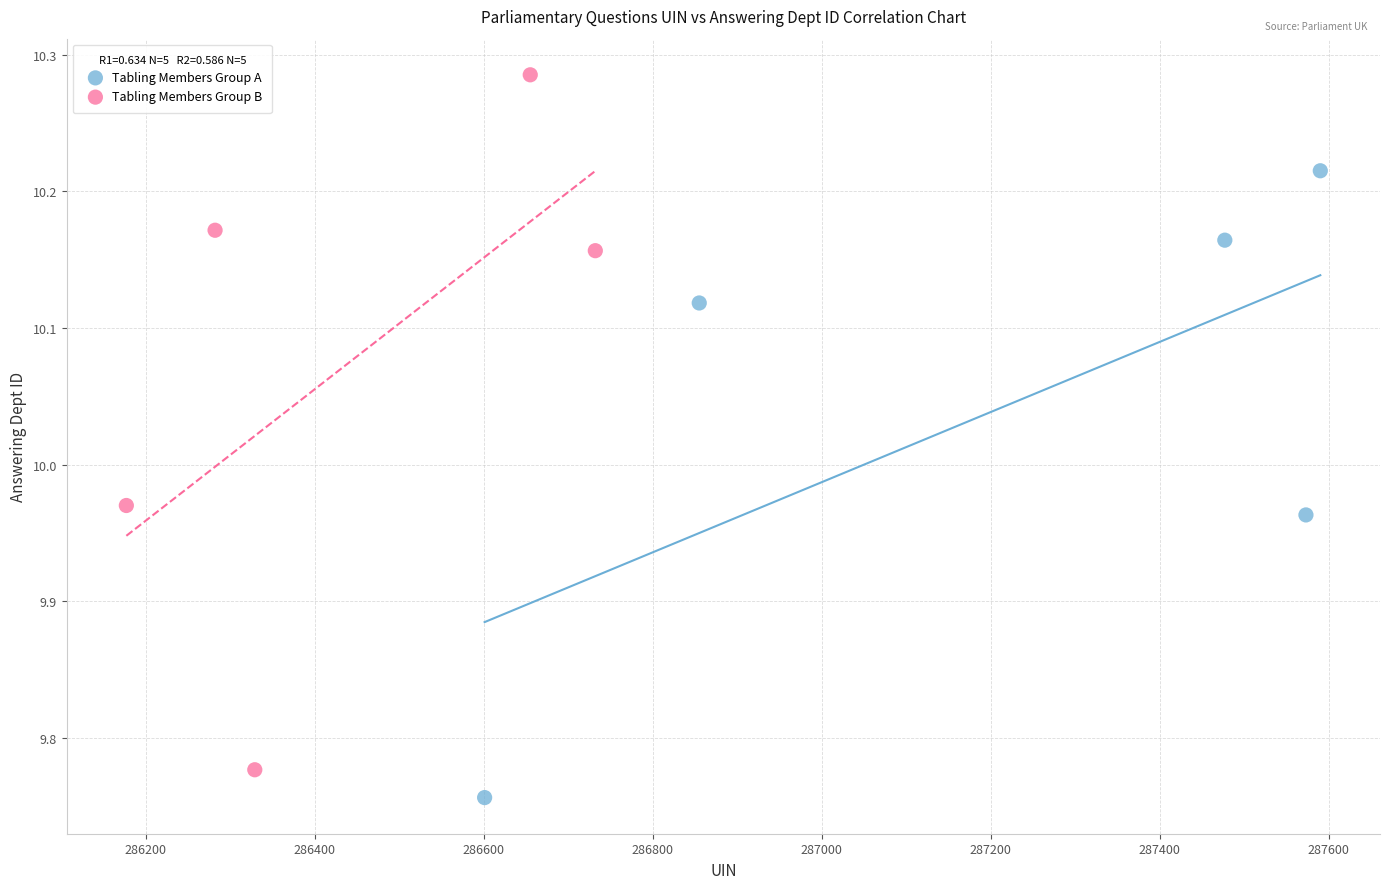

Which series contains the lowest Y value?

Tabling Members Group A